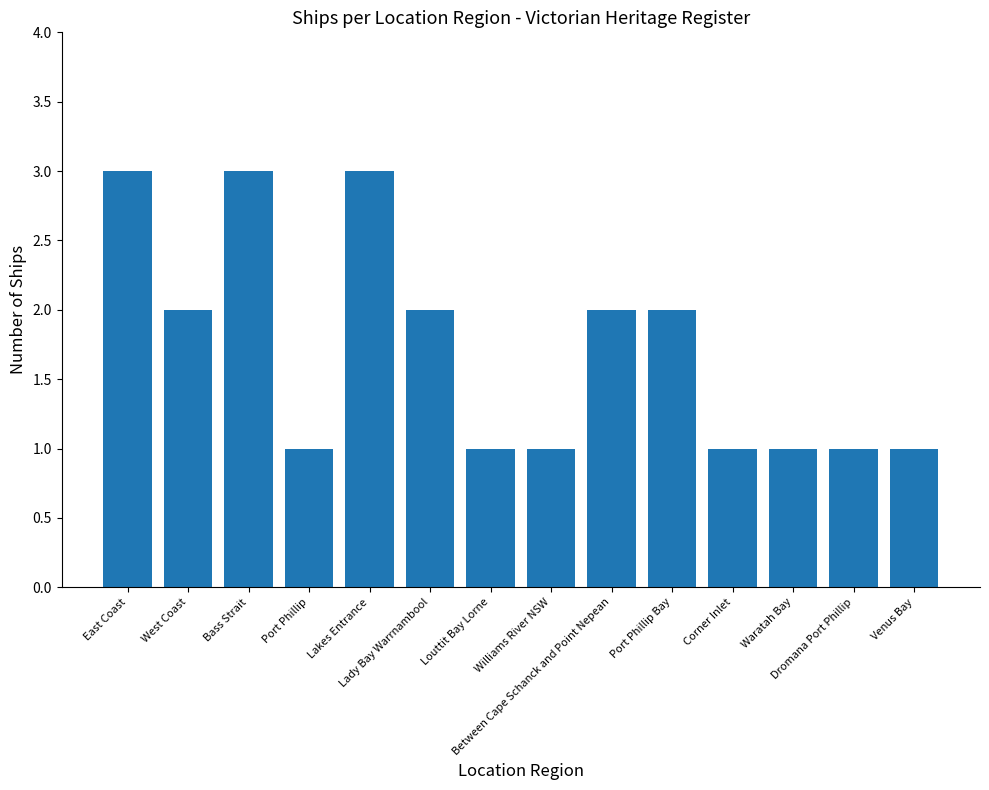

What is the greatest value displayed?

3